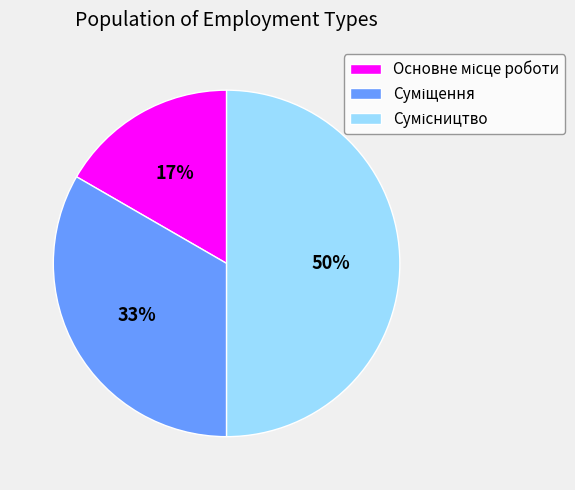

To the nearest percent, what is the average slice percentage?

33%